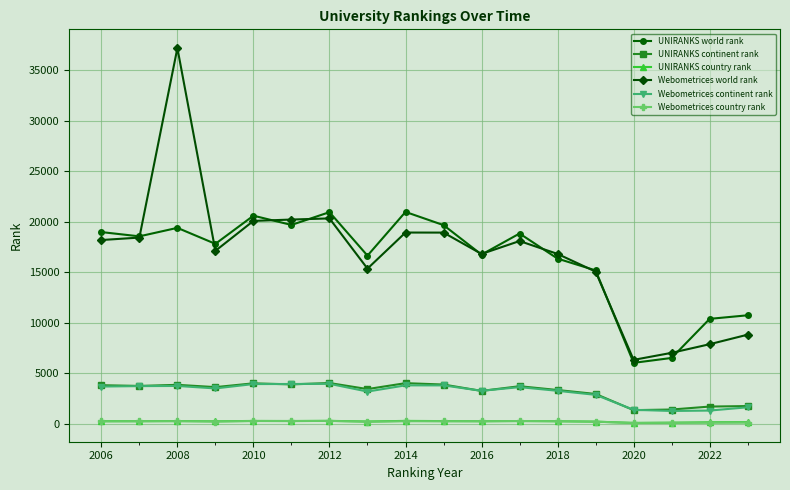

True or false: UNIRANKS continent rank and UNIRANKS world rank intersect in this chart.

False